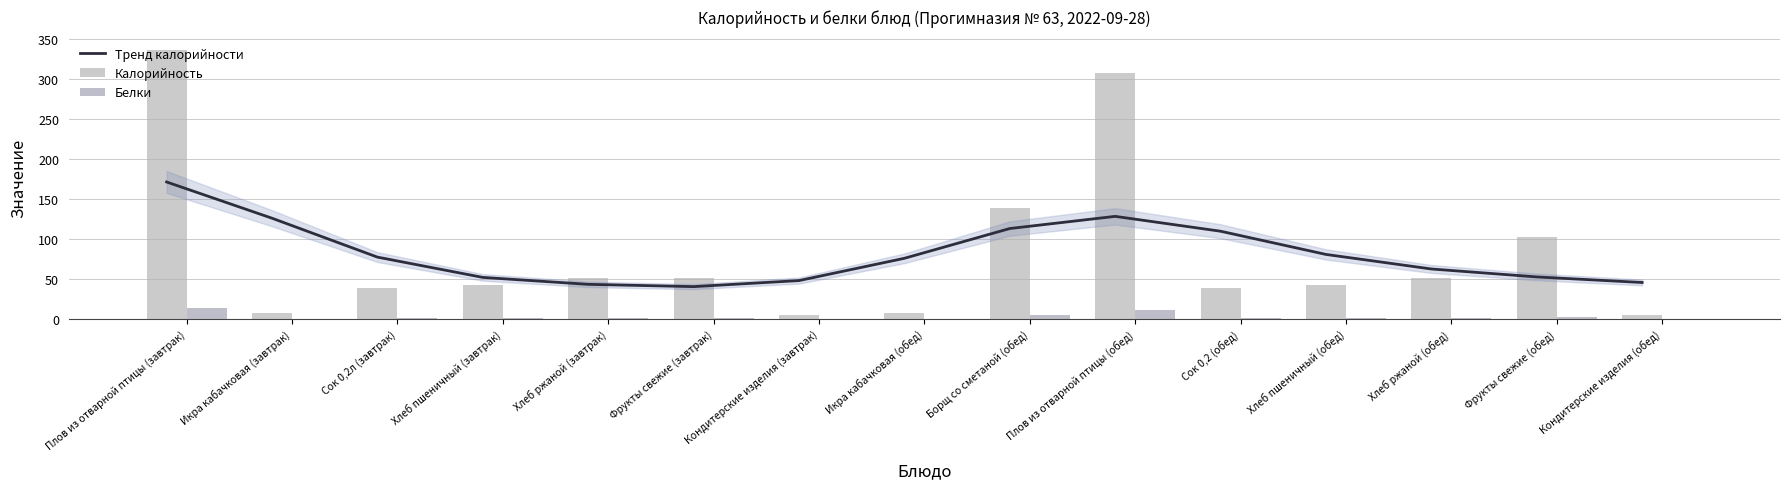

What is the smallest value displayed?

0.1